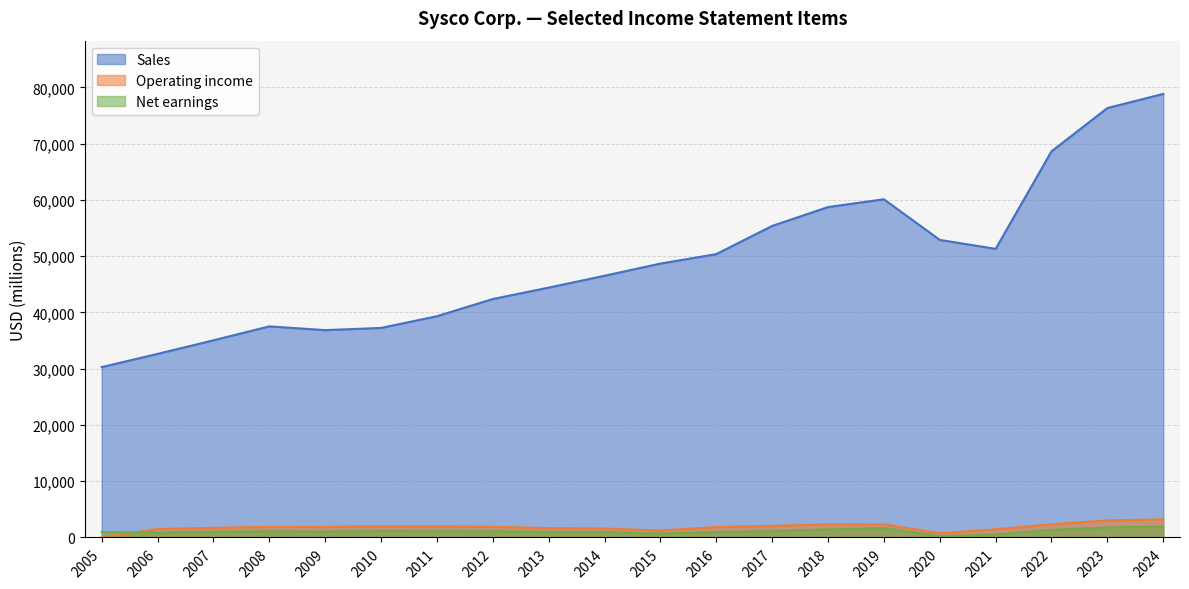

At which category does the chart reach its minimum across all series?

2005